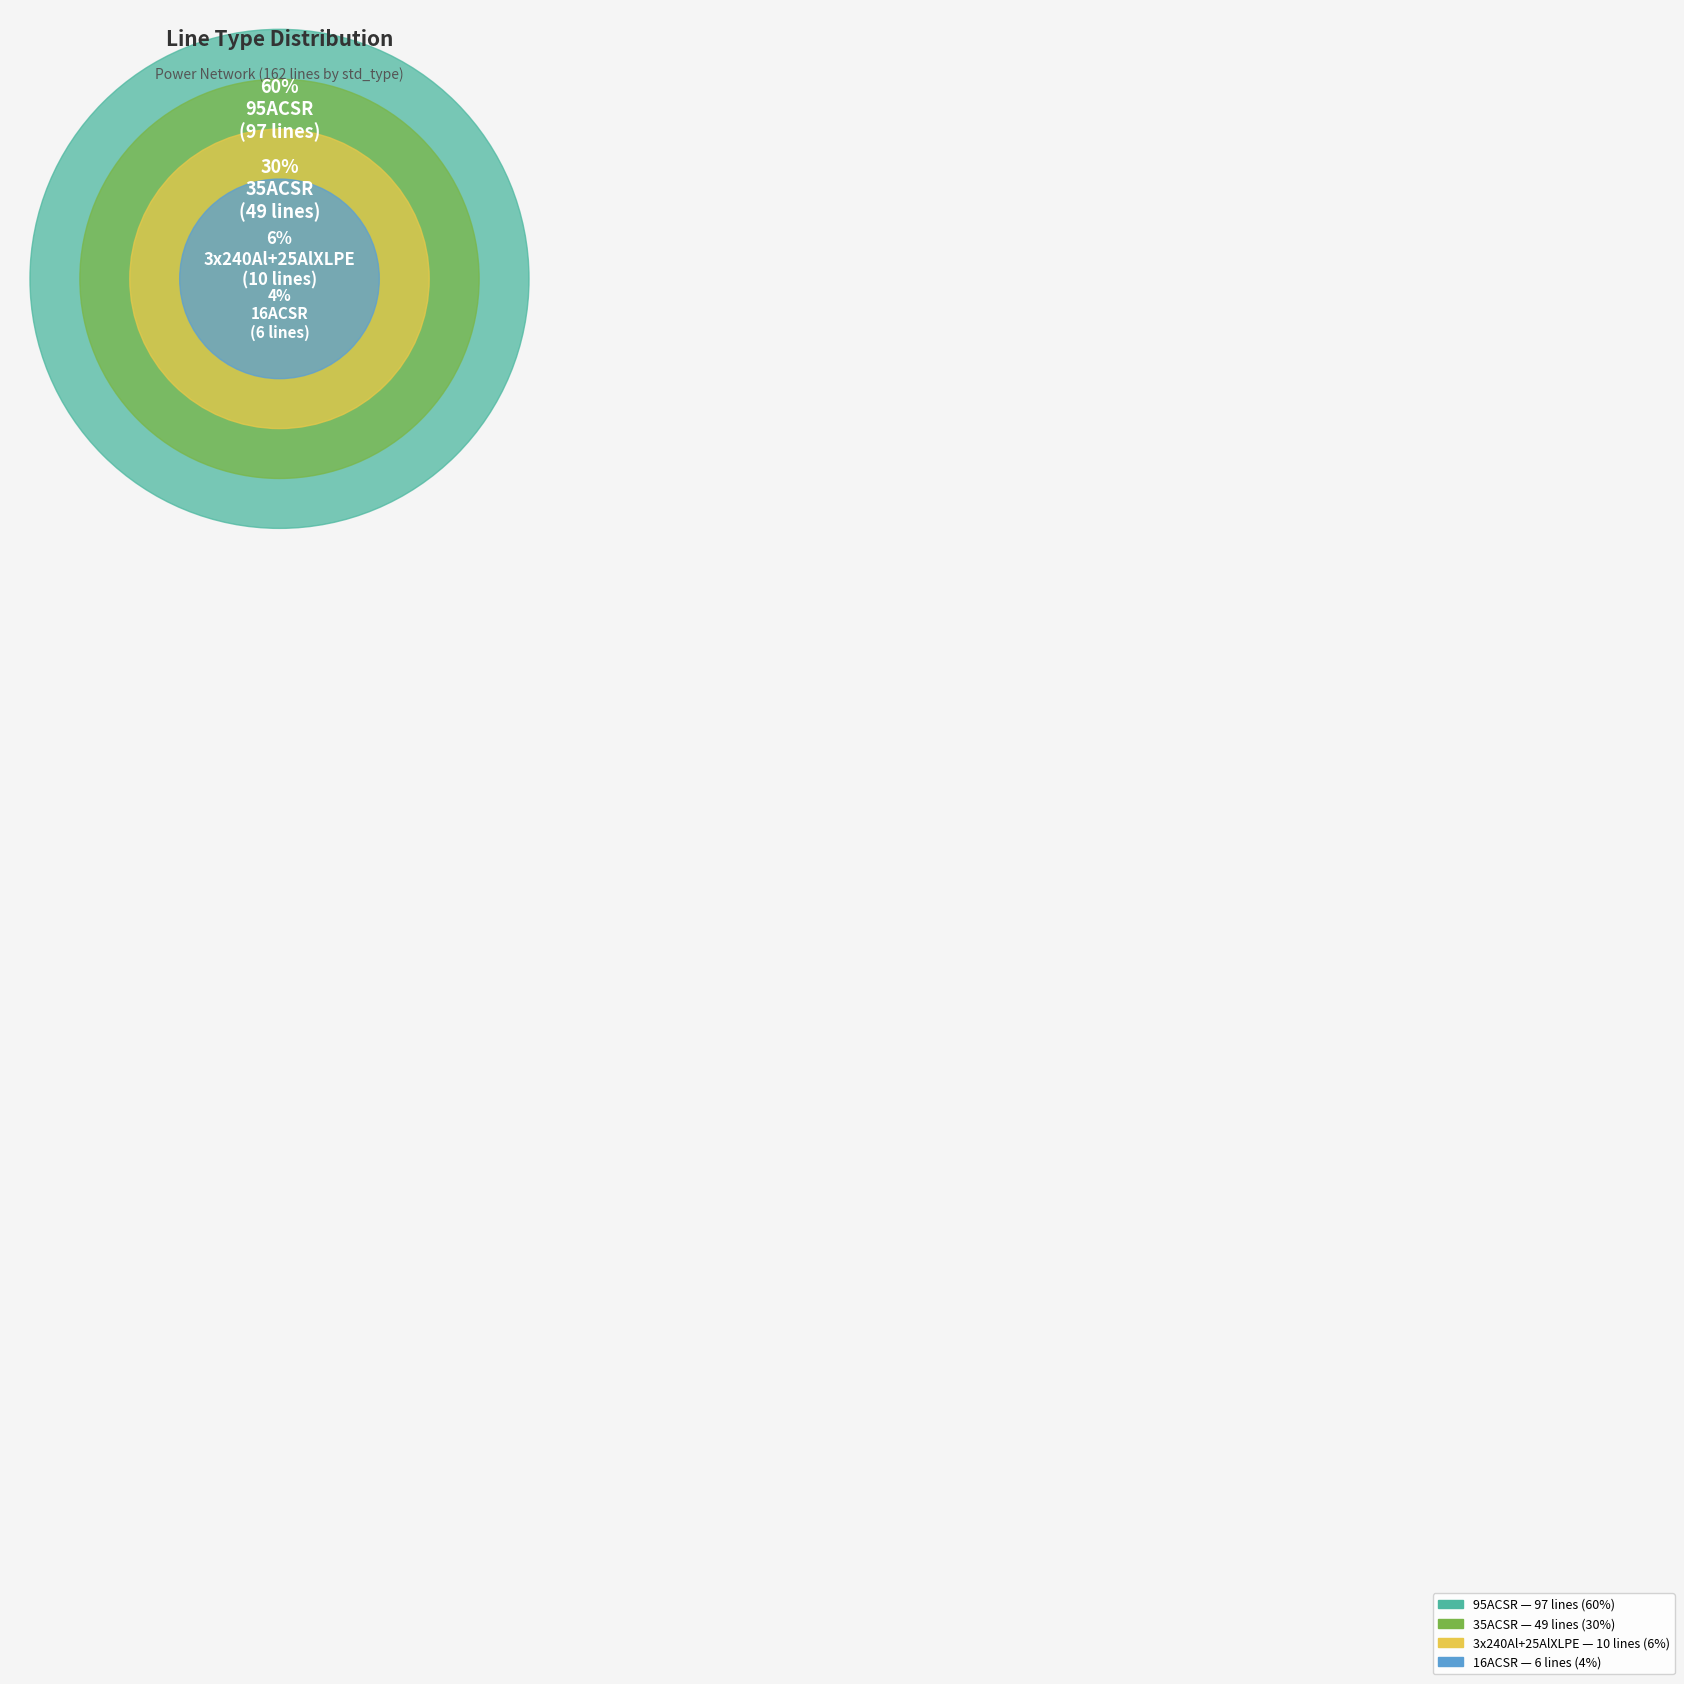

To the nearest percent, what is the difference between the 95ACSR and 16ACSR slice percentages?

56%